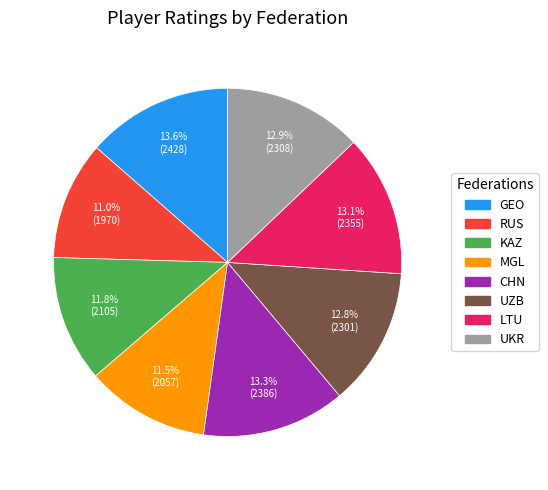

Is there a majority slice in this chart?

No